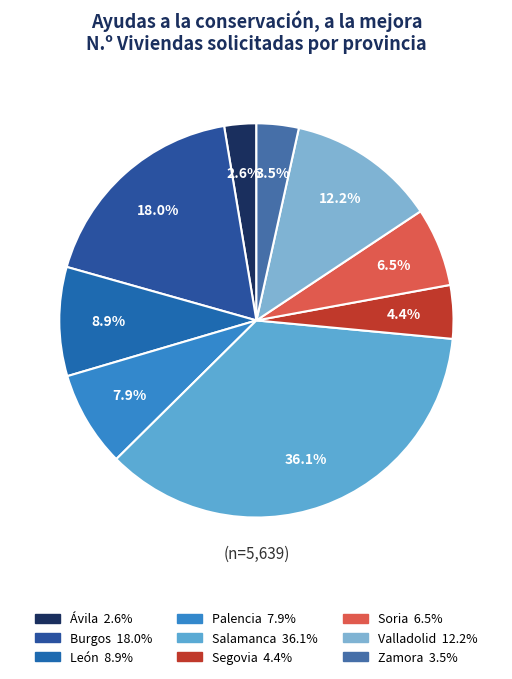

Rank the categories by value from highest to lowest.

Salamanca, Burgos, Valladolid, León, Palencia, Soria, Segovia, Zamora, Ávila